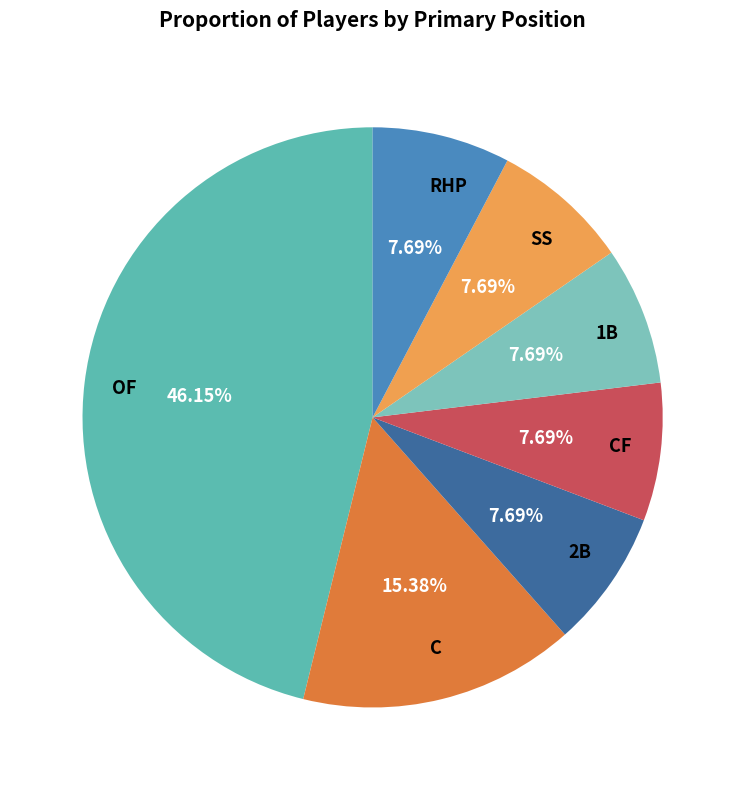

The OF slice represents 61% of the pie. True or false?

False